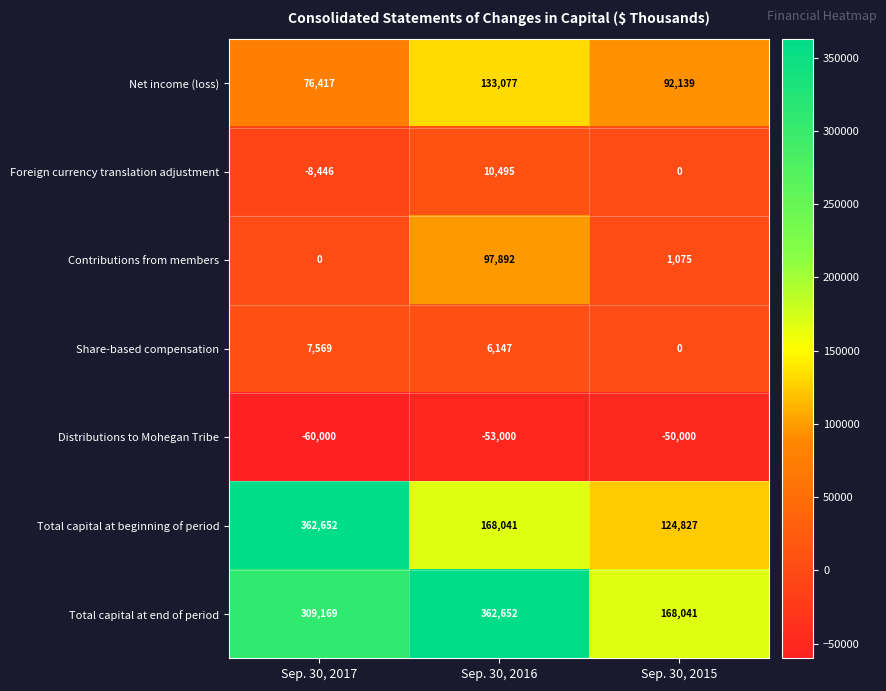

What is the sum of the Share-based compensation values at Sep. 30, 2016 and Sep. 30, 2017?

13716